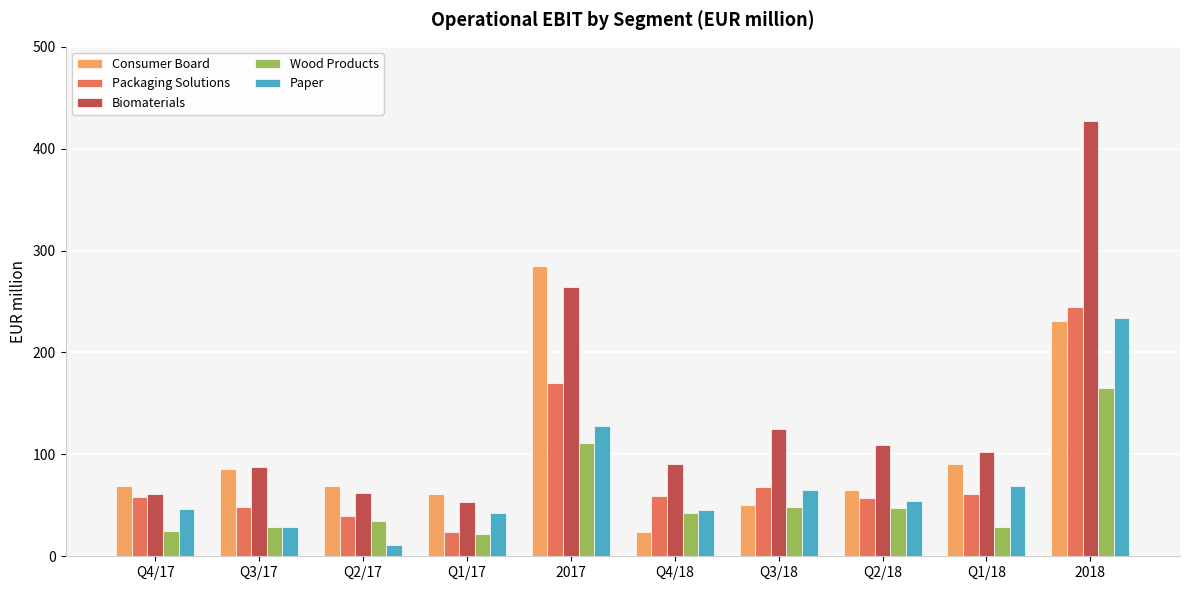

How many distinct data groups are displayed?

5